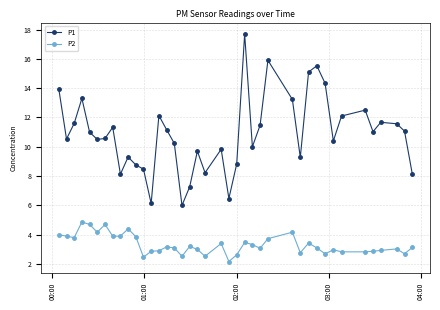

What is the value of the P1 point at the 13th from the left?

6.1